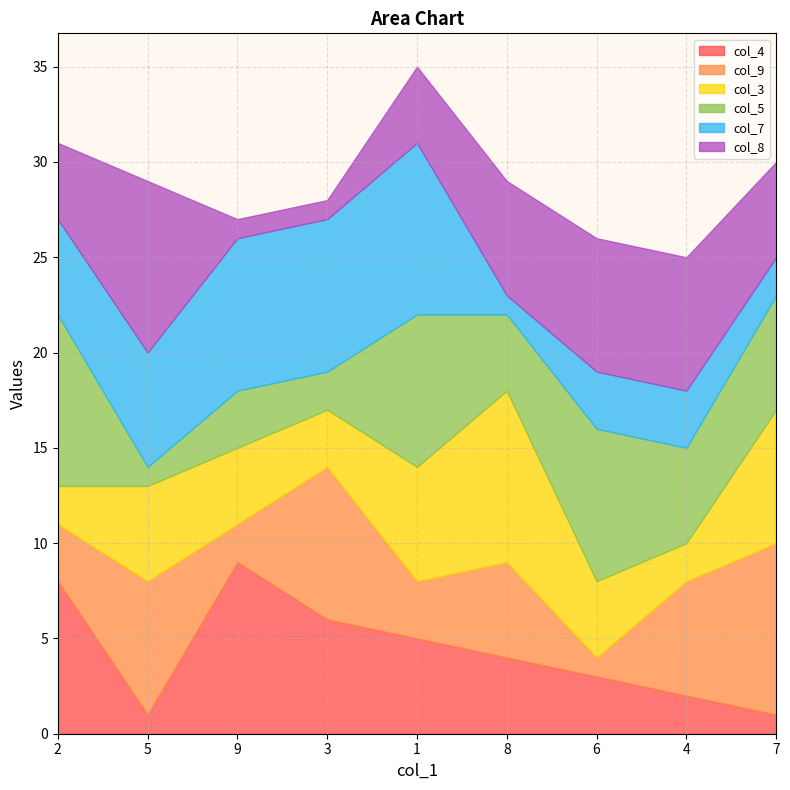

Which series has the largest total across all categories?

col_5